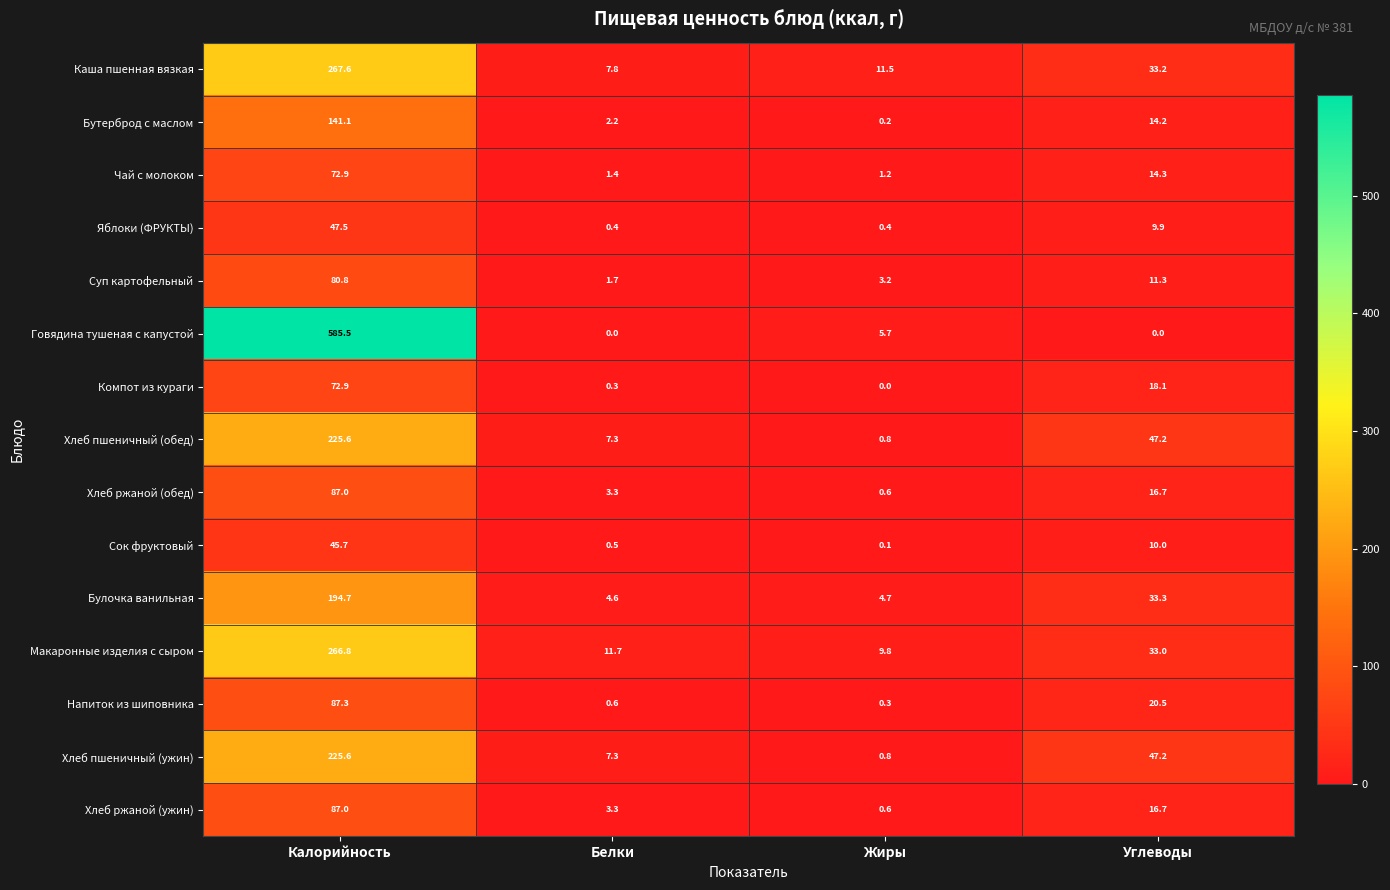

Read the Бутерброд с маслом value at Калорийность.

141.1